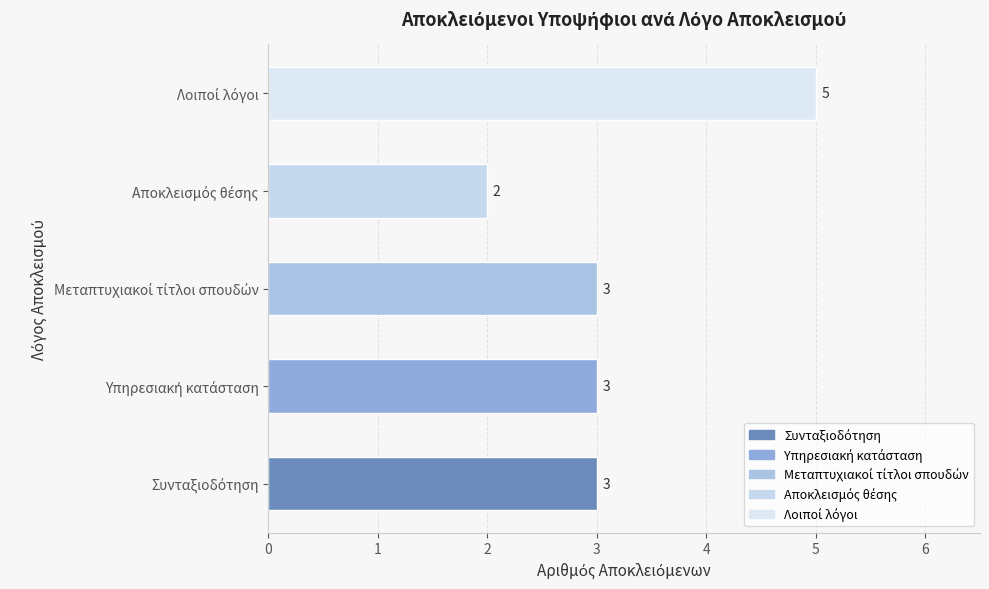

What is the difference between the maximum and minimum values?

3